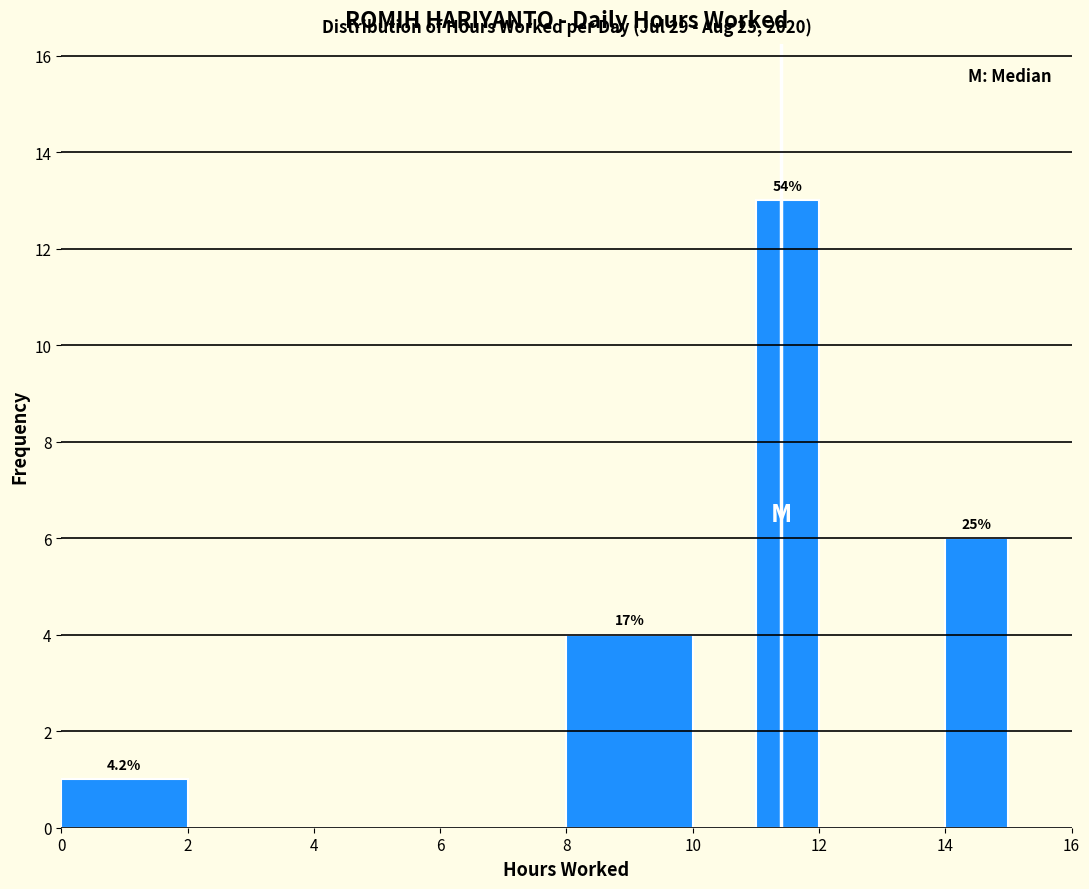

Over which range of the x-axis is the bar tallest?

11 to 12